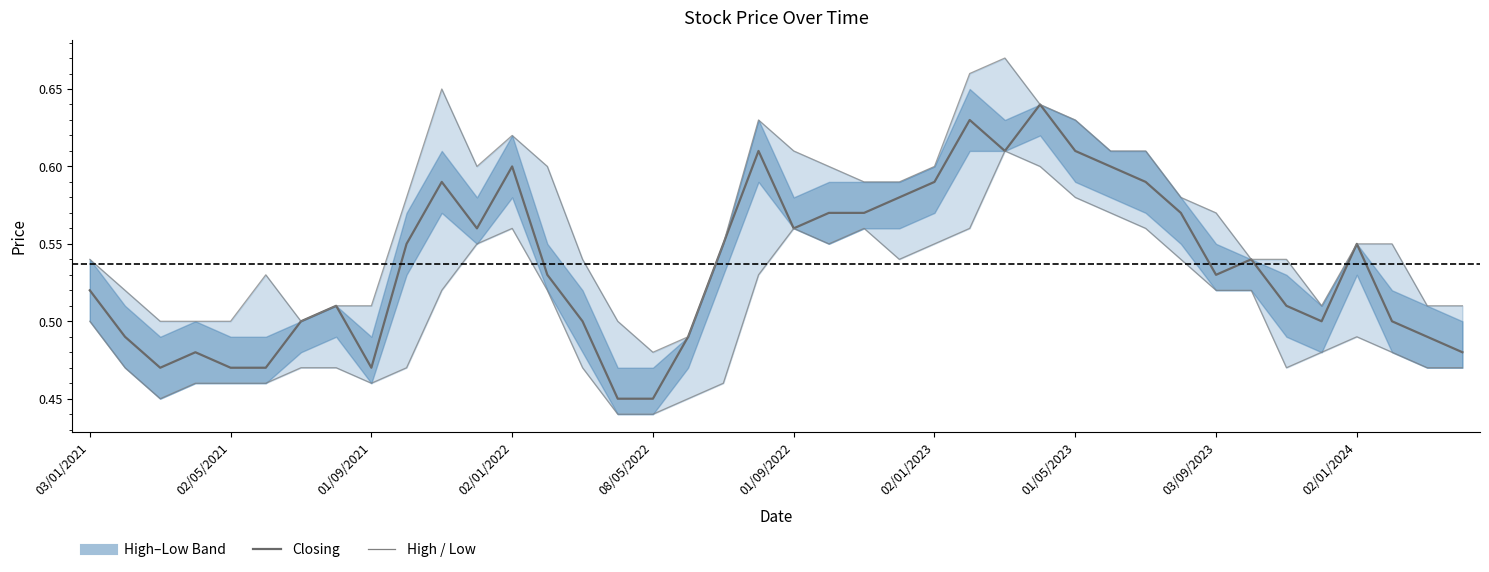

What is the approximate value of Closing at 13?

0.5